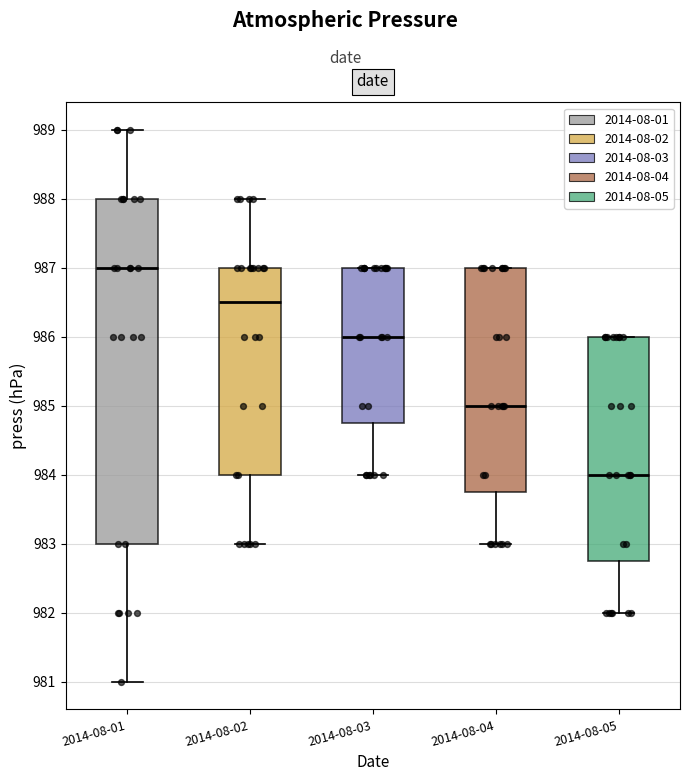

Which box is the tallest, from its lower edge to its upper edge?

2014-08-01